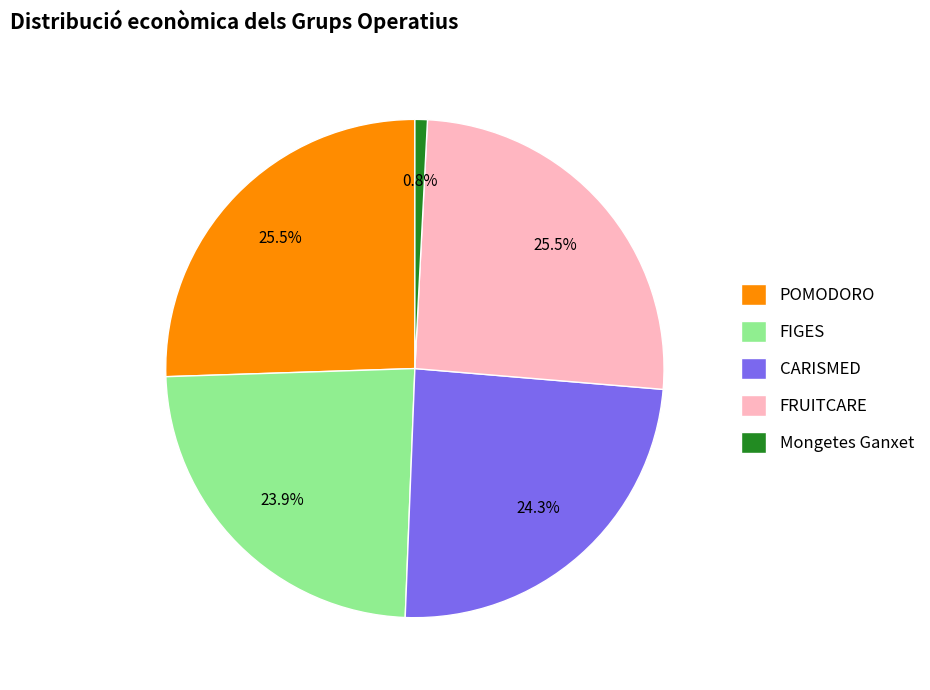

Between POMODORO and FIGES, which is larger?

POMODORO